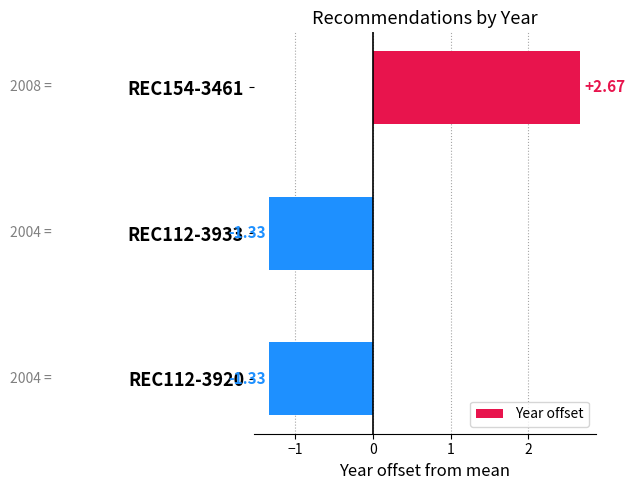

Which has a higher value, REC154-3461 or REC112-3920?

REC154-3461